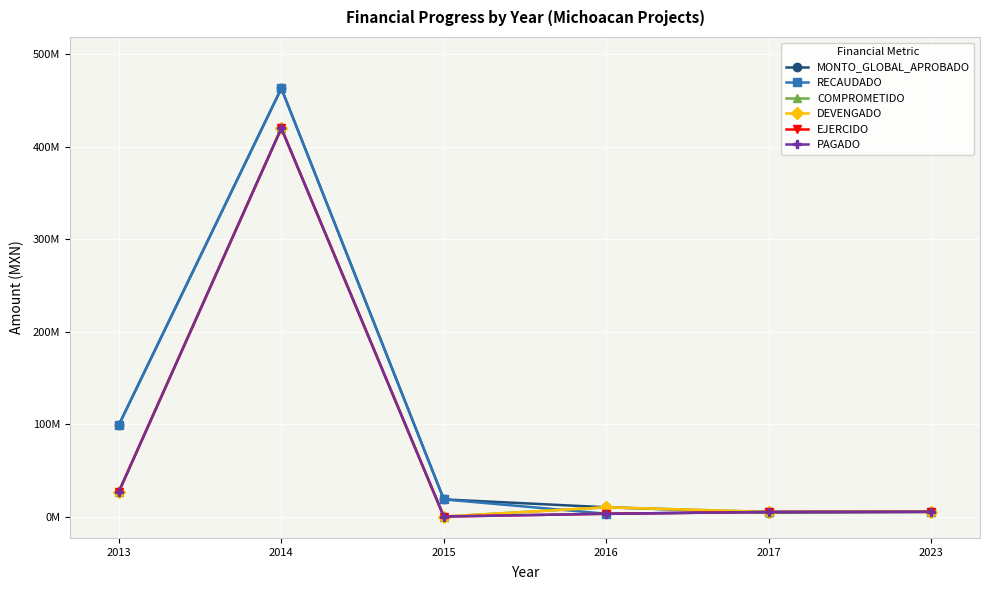

What is the total value across all series at 2013?

305780747.3